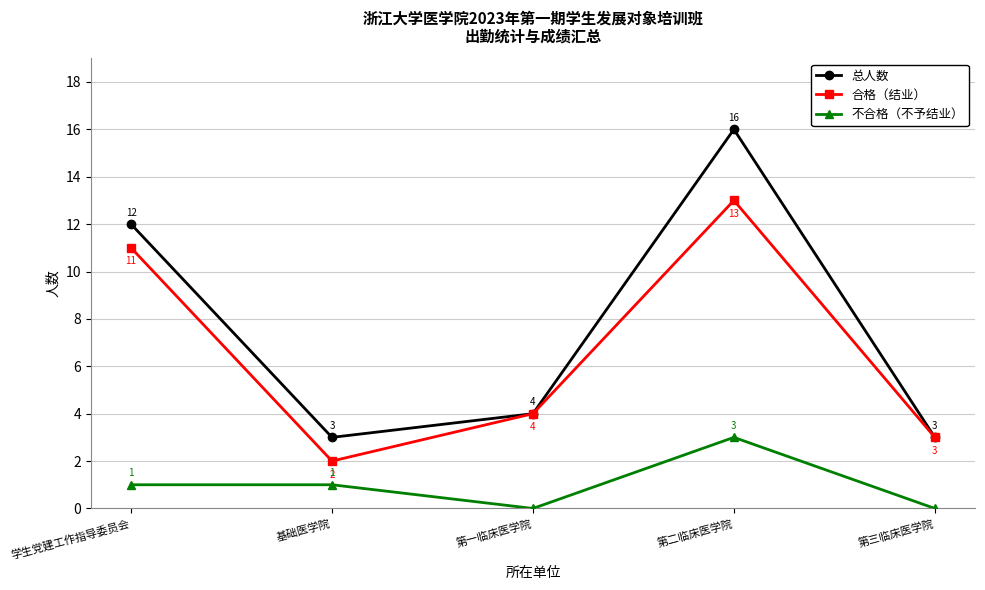

How many interior local peaks does the 总人数 series have?

1